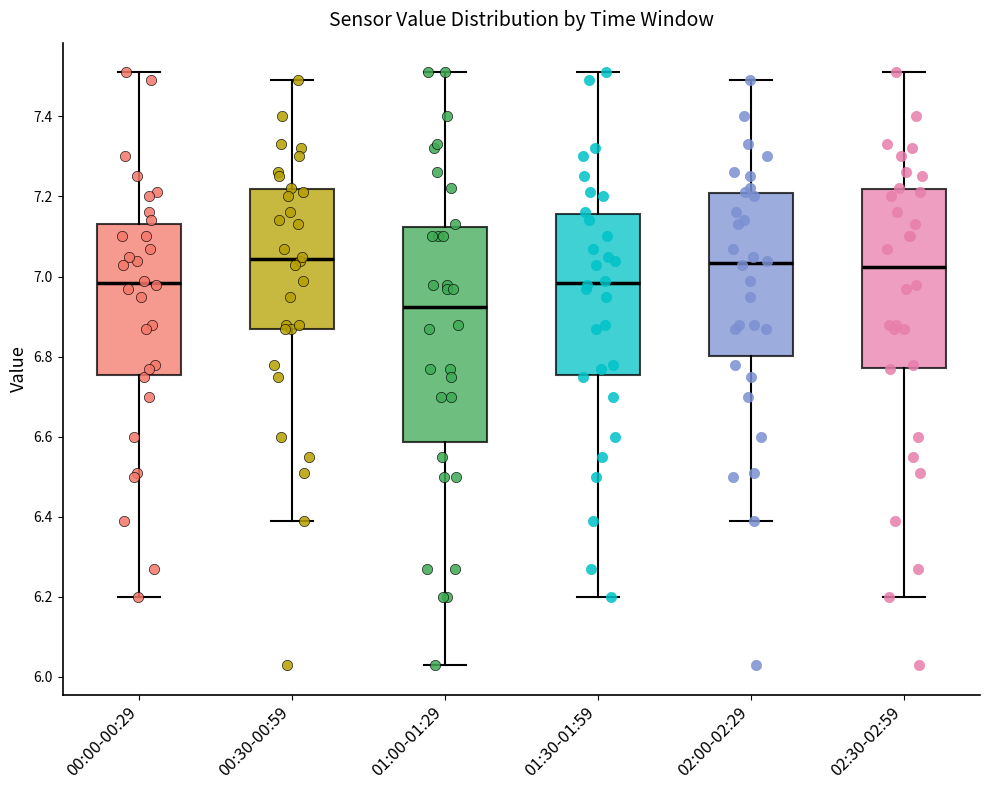

Reading left to right, read every box against the y-axis: the position of its median line, the range the box covers, and the ends of its whiskers. The values are not printed on the chart, so give them approximately, as read against the axis.

00:00-00:29: median 6.98, box 6.76 to 7.14, whiskers 6.20 to 7.52
00:30-00:59: median 7.04, box 6.88 to 7.22, whiskers 6.40 to 7.50
01:00-01:29: median 6.92, box 6.58 to 7.12, whiskers 6.04 to 7.52
01:30-01:59: median 6.98, box 6.76 to 7.16, whiskers 6.20 to 7.52
02:00-02:29: median 7.04, box 6.80 to 7.20, whiskers 6.40 to 7.50
02:30-02:59: median 7.02, box 6.78 to 7.22, whiskers 6.20 to 7.52